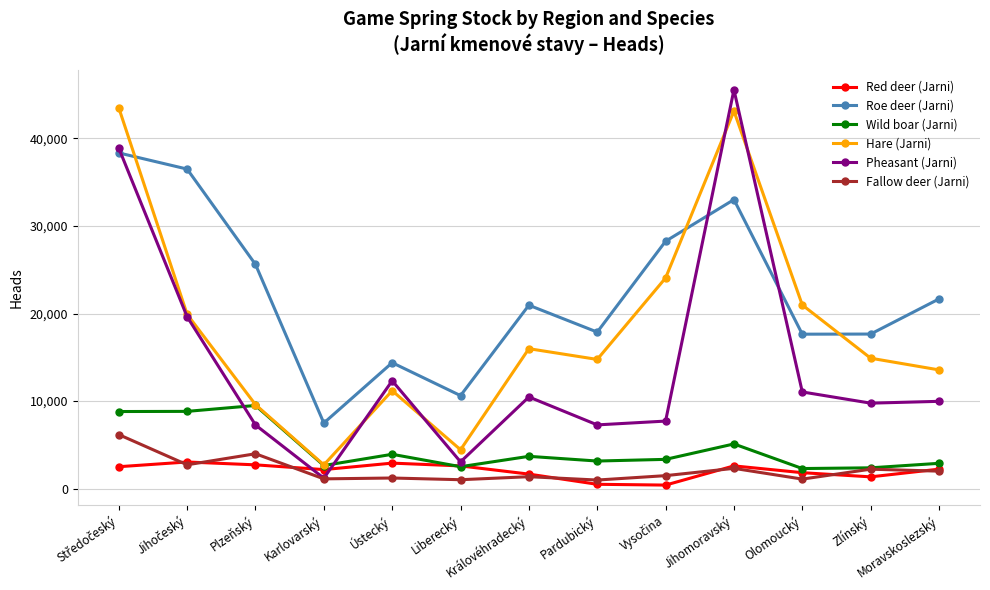

List the series in order of their peak value, lowest first.

Red deer (Jarni), Fallow deer (Jarni), Wild boar (Jarni), Roe deer (Jarni), Hare (Jarni), Pheasant (Jarni)